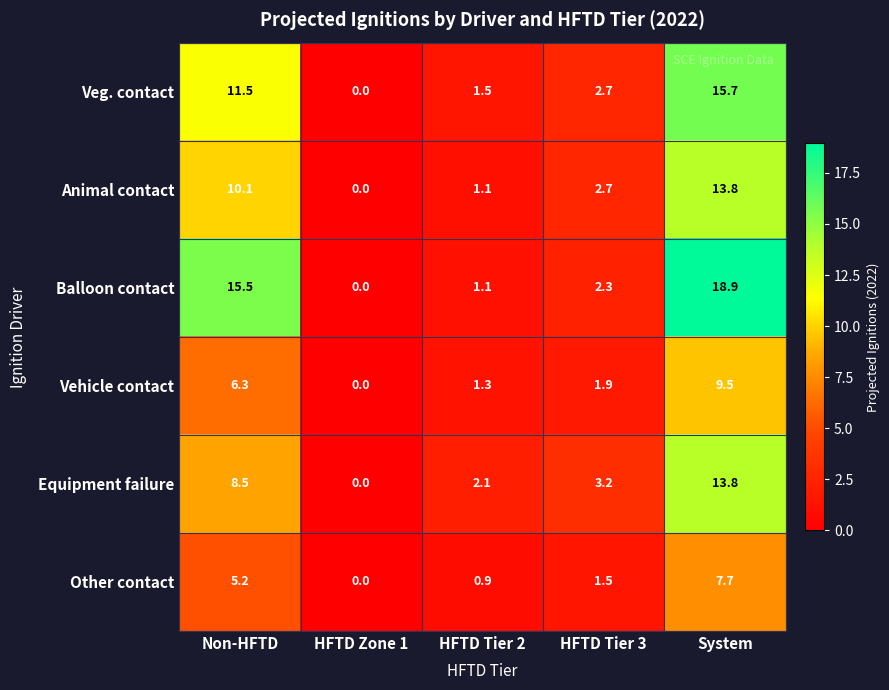

What is the difference between the Vehicle contact values at System and HFTD Tier 3?

7.6